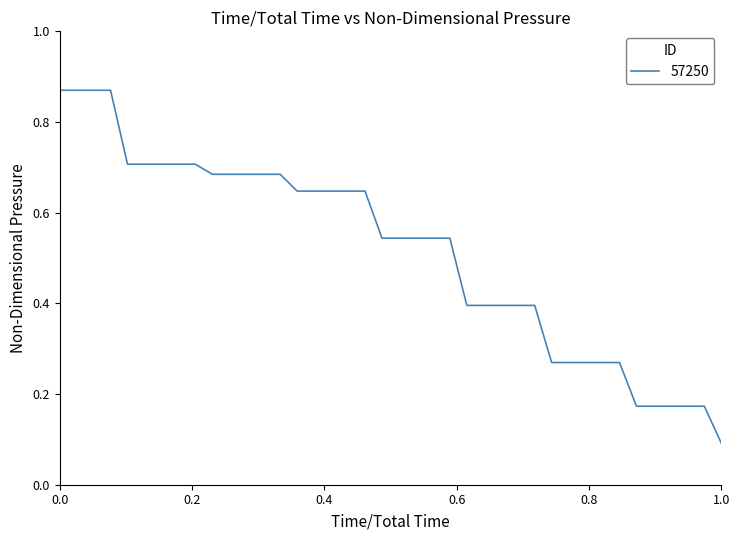

What is the difference between the maximum and minimum values?

0.8